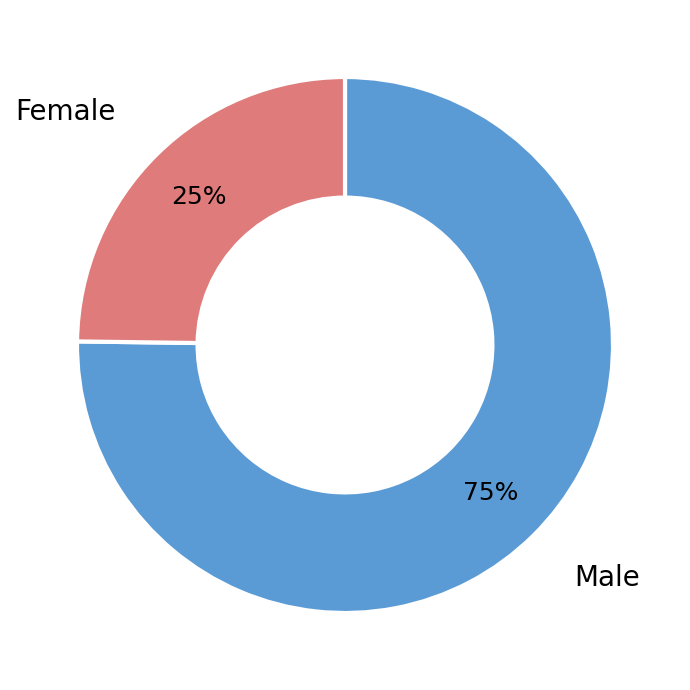

To the nearest percent, what is the difference between the largest and smallest slice percentages?

50%